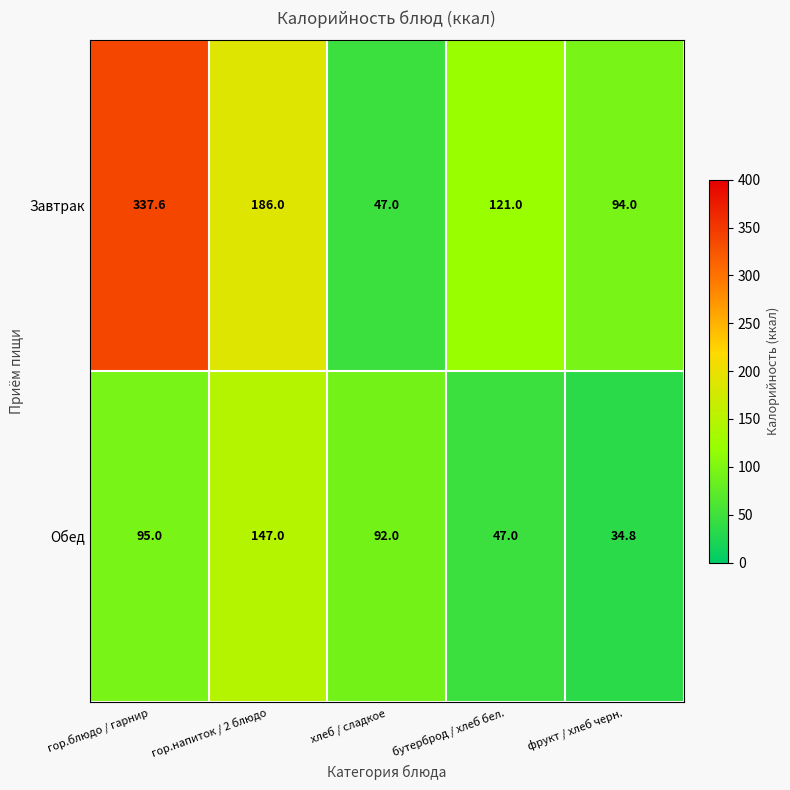

Reading right to left, list all the values displayed in this chart.

Завтрак: фрукт / хлеб черн.=94.0	бутерброд / хлеб бел.=121.0	хлеб / сладкое=47.0	гор.напиток / 2 блюдо=186.0	гор.блюдо / гарнир=337.6
Обед: фрукт / хлеб черн.=34.8	бутерброд / хлеб бел.=47.0	хлеб / сладкое=92.0	гор.напиток / 2 блюдо=147.0	гор.блюдо / гарнир=95.0